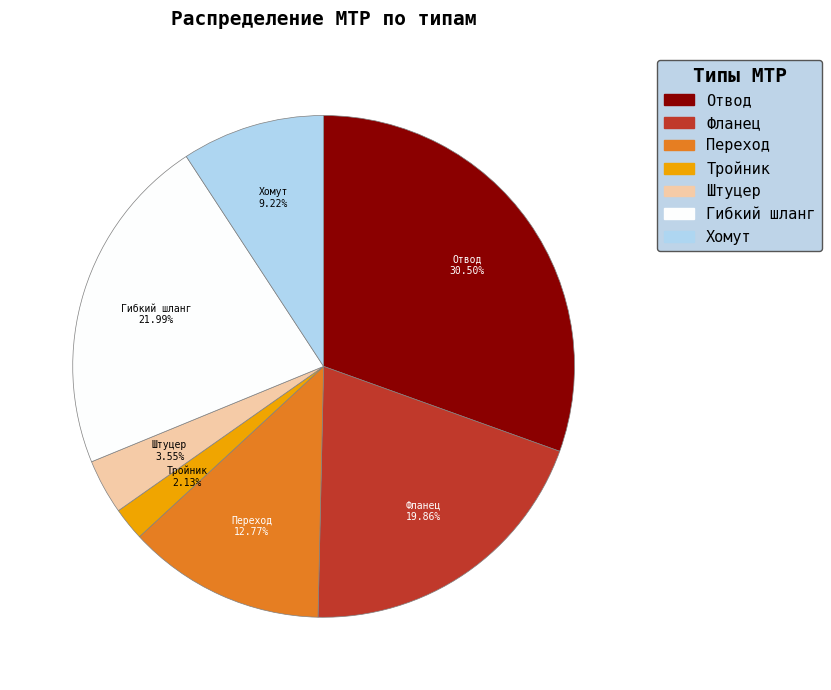

Rank the categories by value from lowest to highest.

Тройник, Штуцер, Хомут, Переход, Фланец, Гибкий шланг, Отвод